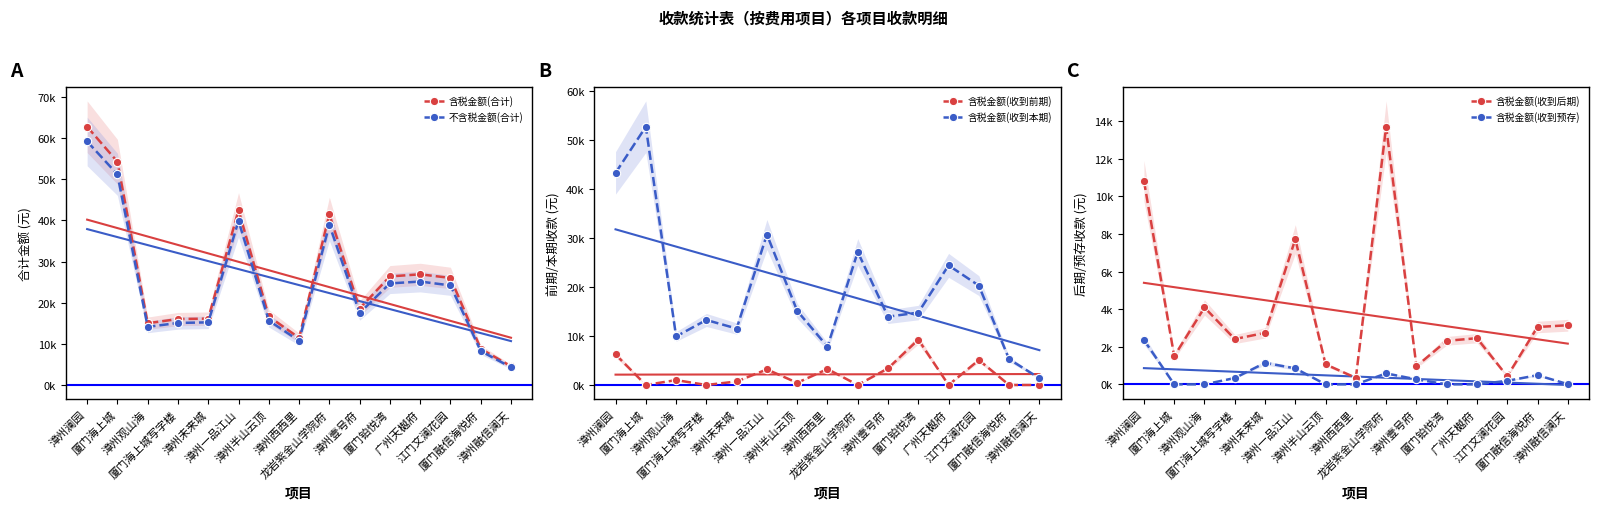

The value of 不含税金额(合计) at 漳州壹号府 is 17505.8. True or false?

True